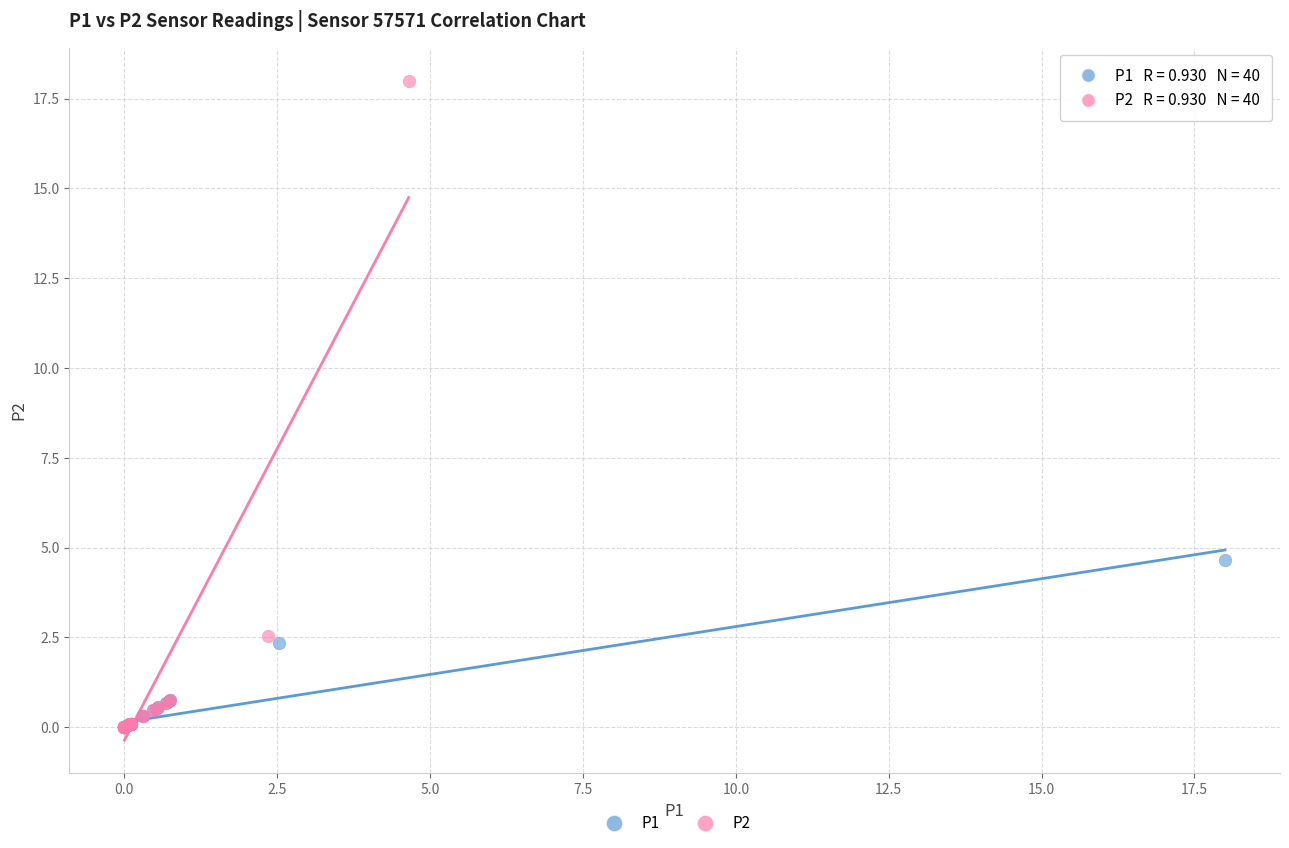

Which series contains the highest Y value?

P2